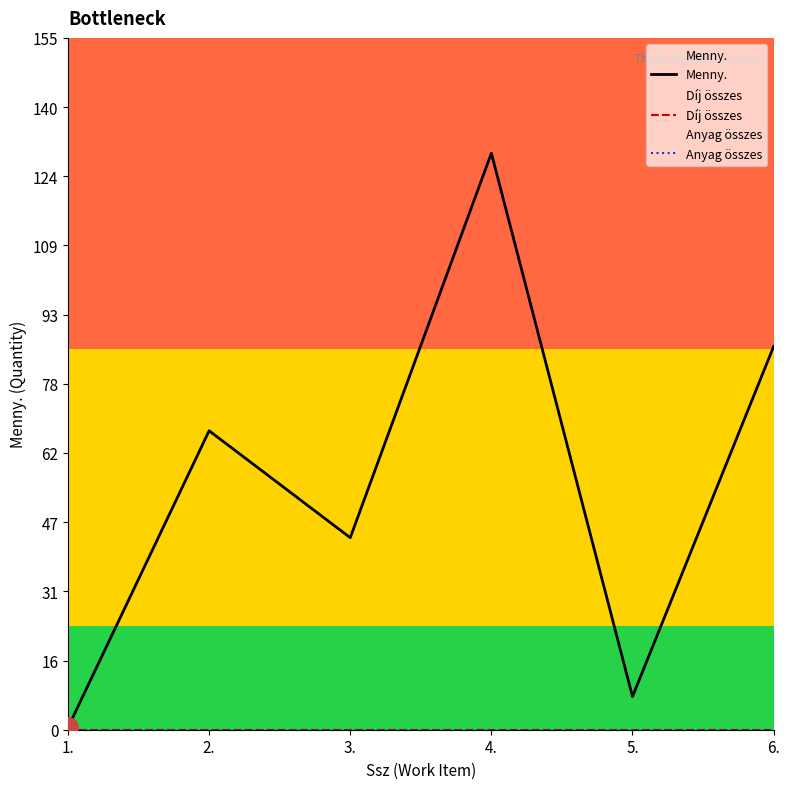

Which series has the largest range (max minus min)?

Menny.